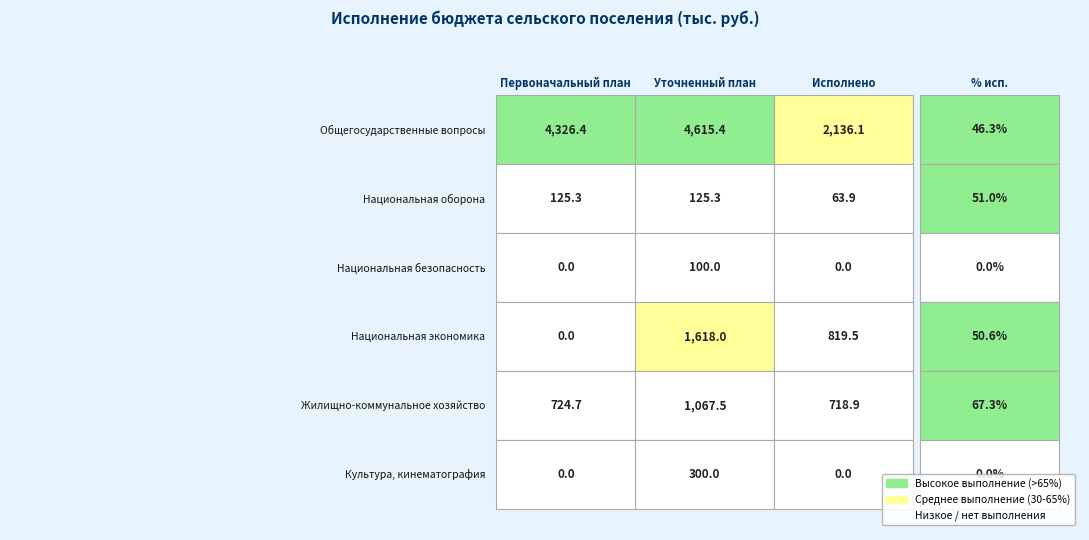

How many data points in Национальная оборона are less than 125?

1